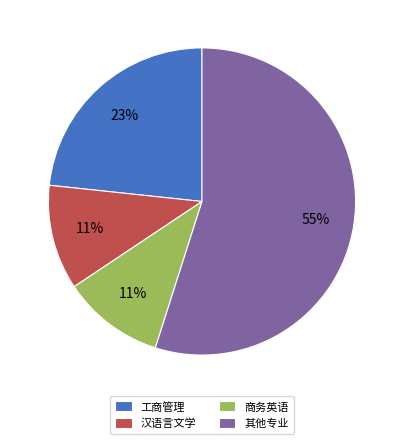

Which has a higher value, 工商管理 or 其他专业?

其他专业